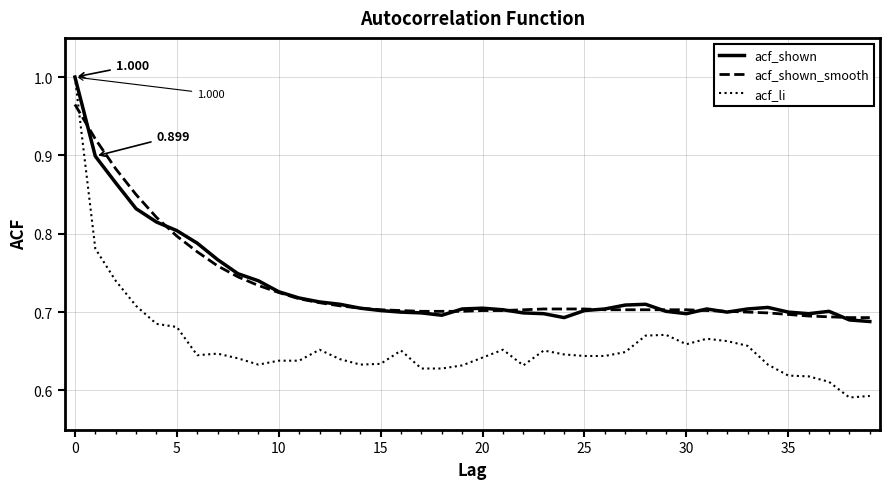

Which series has the widest spread of values?

acf_li